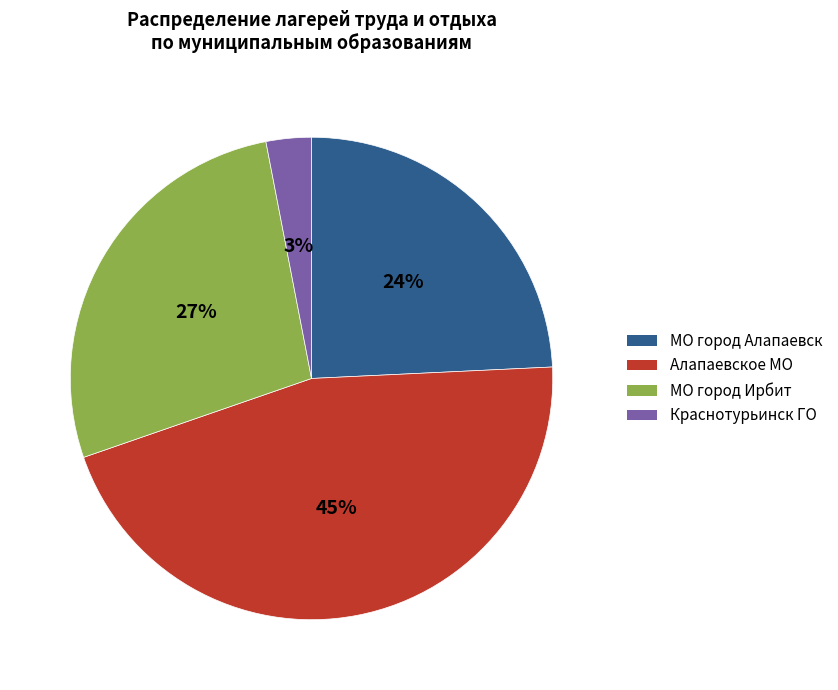

Is the sum of Алапаевское МО and МО город Ирбит greater than half?

Yes